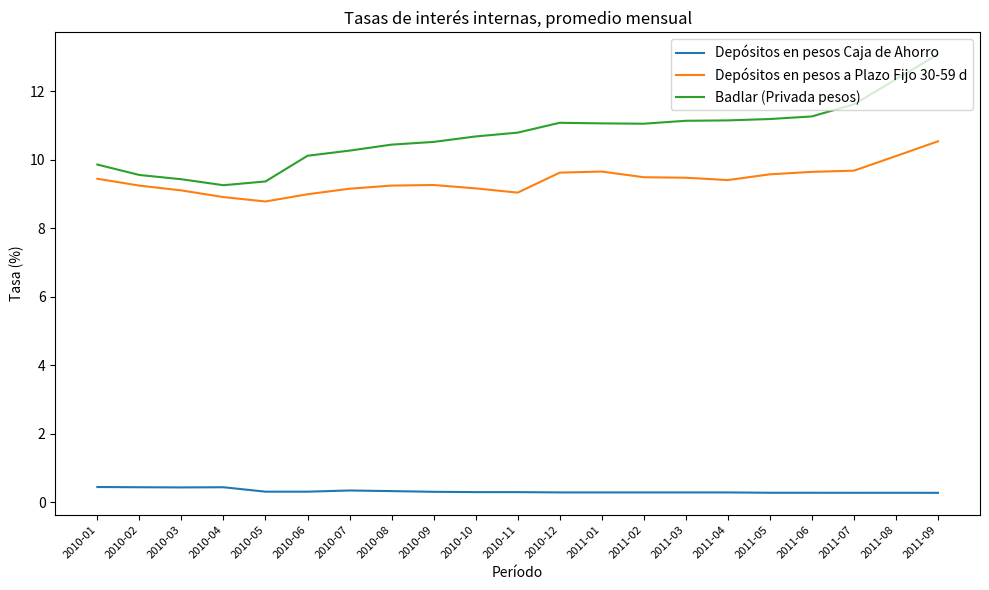

True or false: Depósitos en pesos Caja de Ahorro and Depósitos en pesos a Plazo Fijo 30-59 d cross at least once.

False